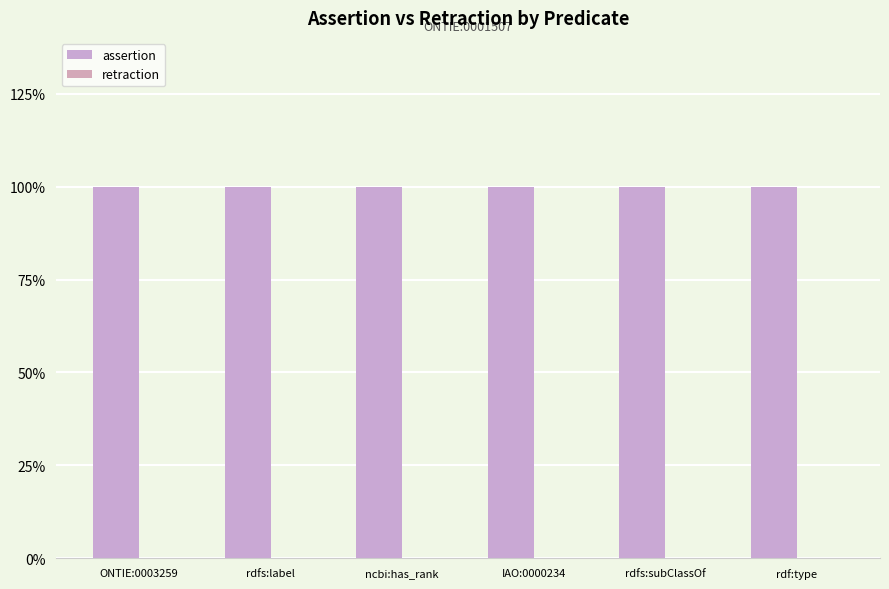

How many bars are there in each group?

2